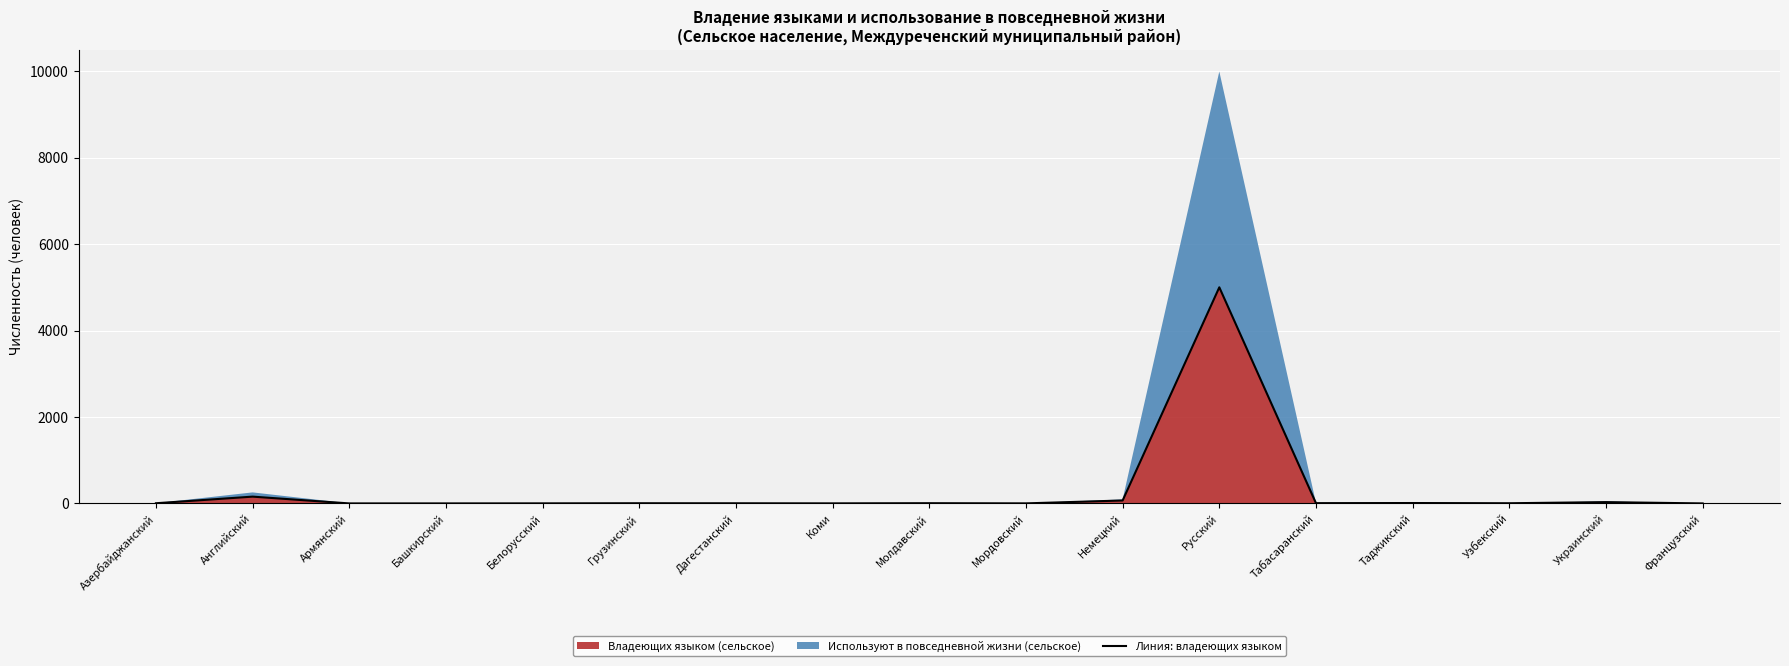

What is the ratio of the value at Башкирский to the value at Дагестанский?

0.2